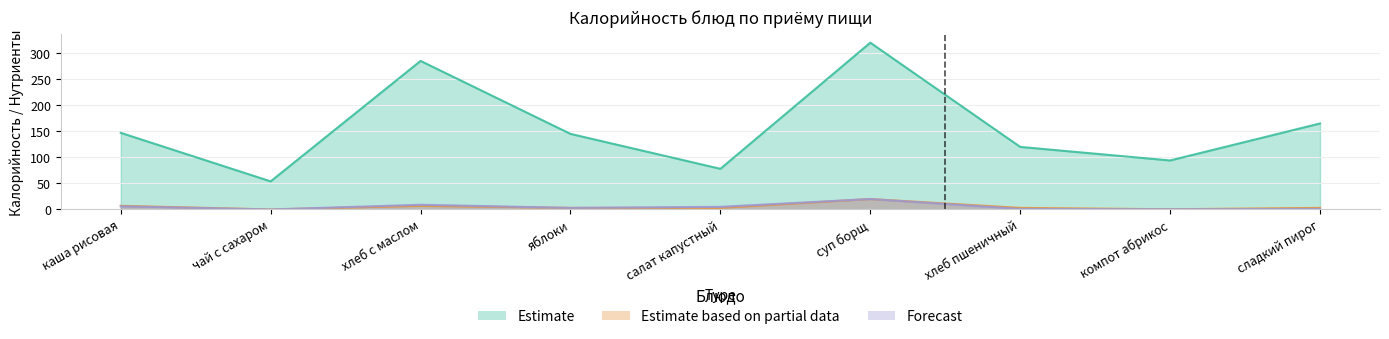

Is it true that Estimate based on partial data equals 3.0 at яблоки?

True